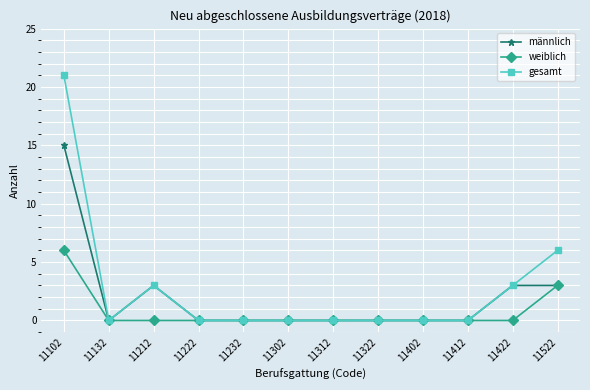

Count the weiblich values in the range 0 to 1.

10